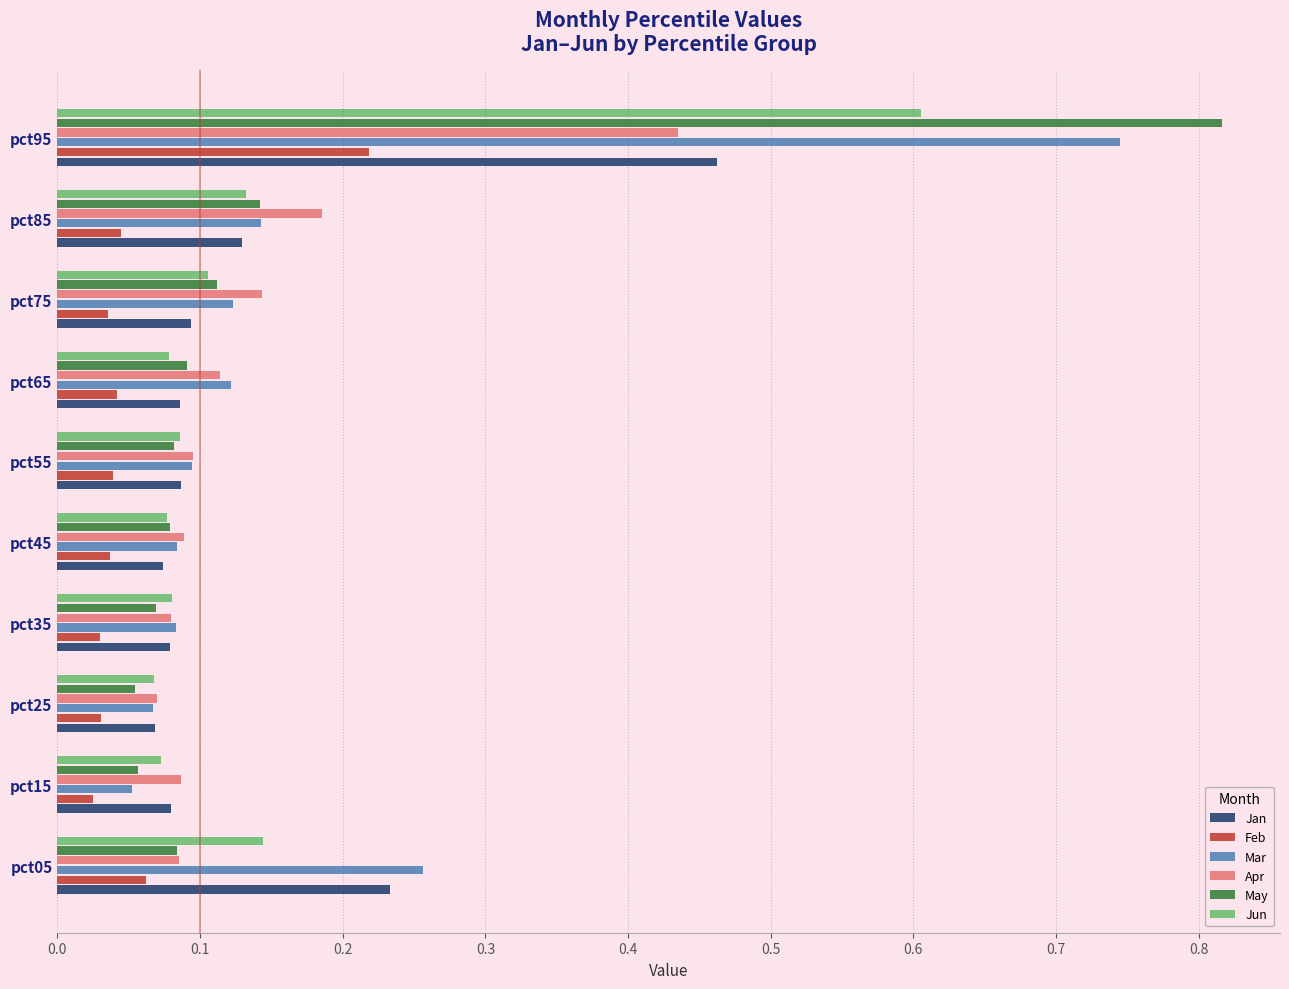

Count the number of categories in the chart.

10